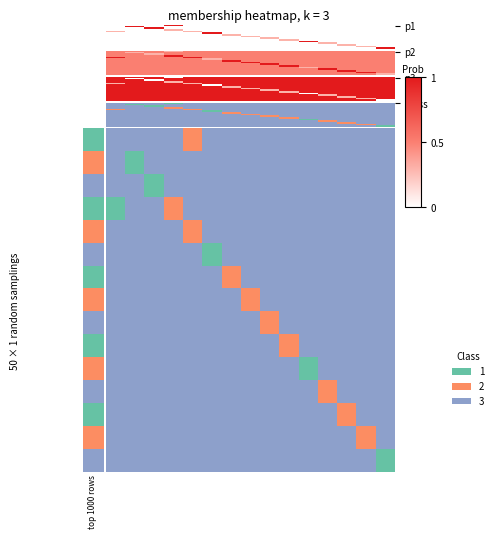

What is the spread (max minus min) of values at 7?

1